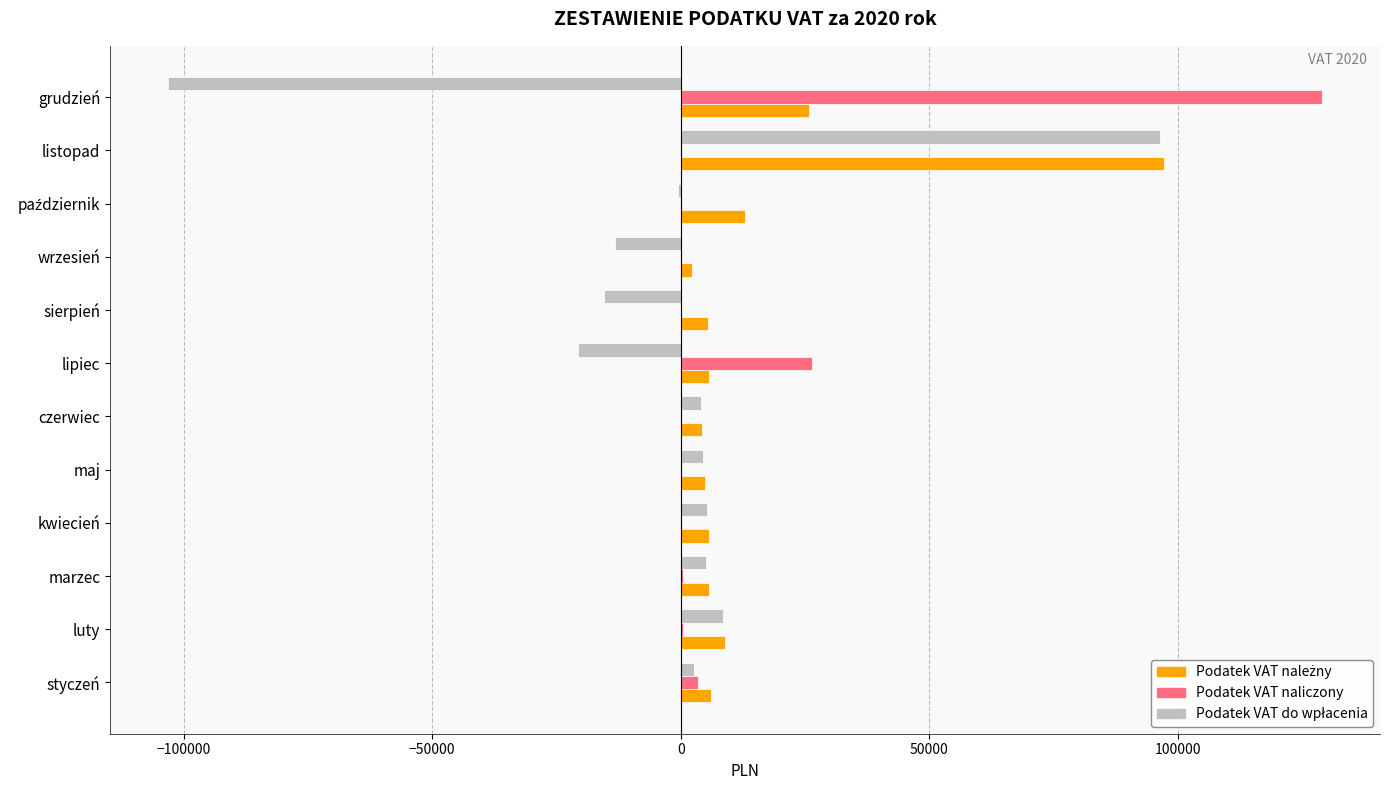

Count the number of categories in the chart.

12